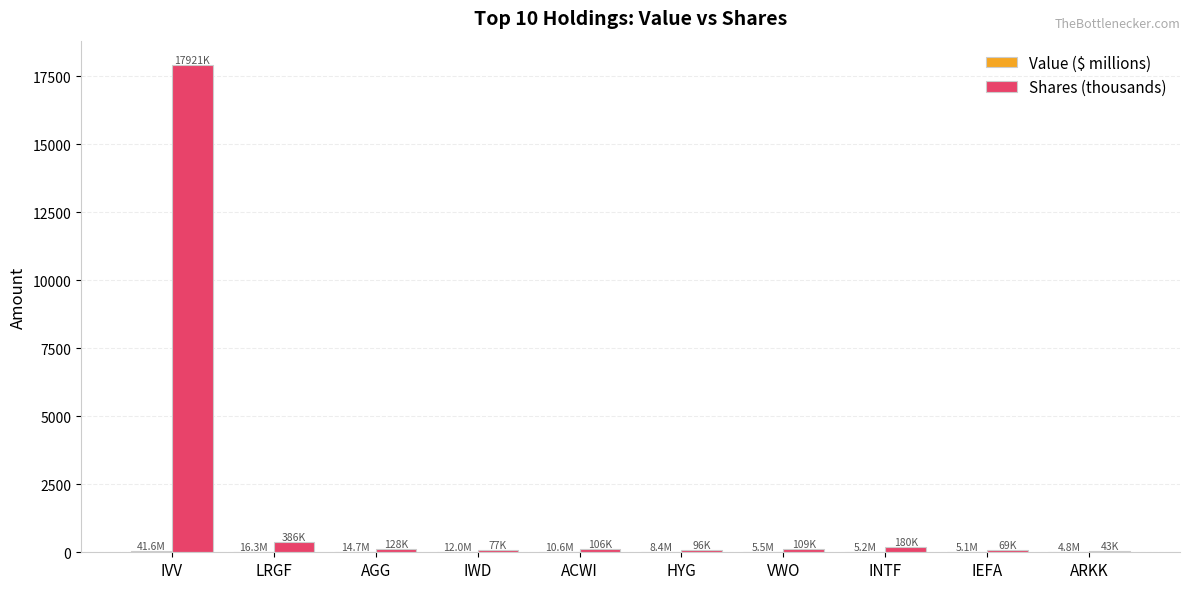

What is the total value across all series at LRGF?

402.0